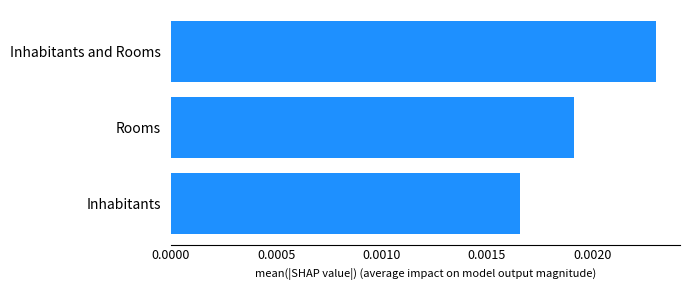

Are the bars grouped side by side (vs. stacked)?

No